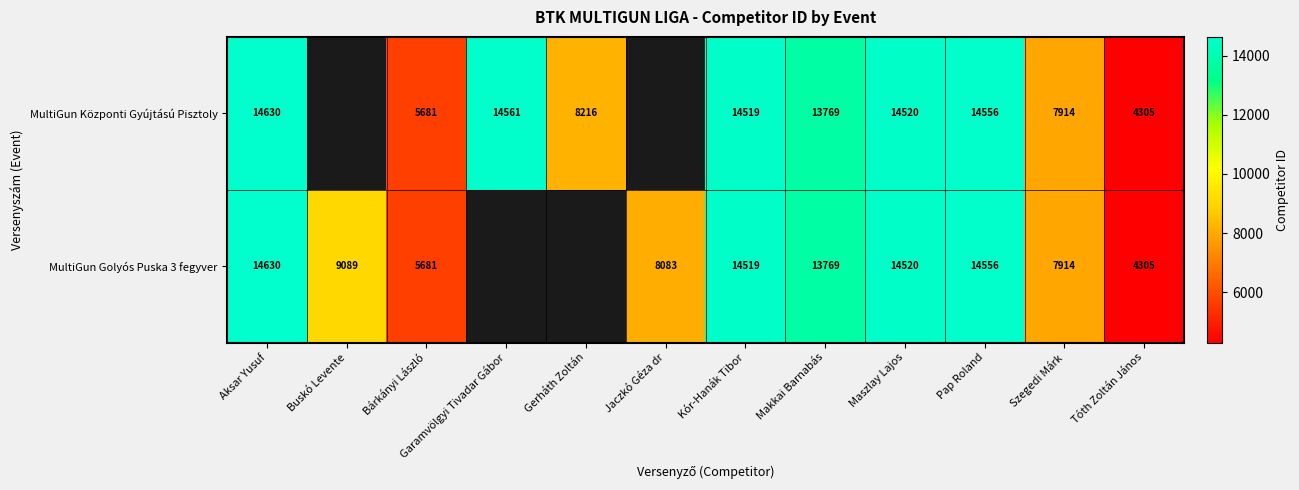

What is the greatest value displayed?

14630.0